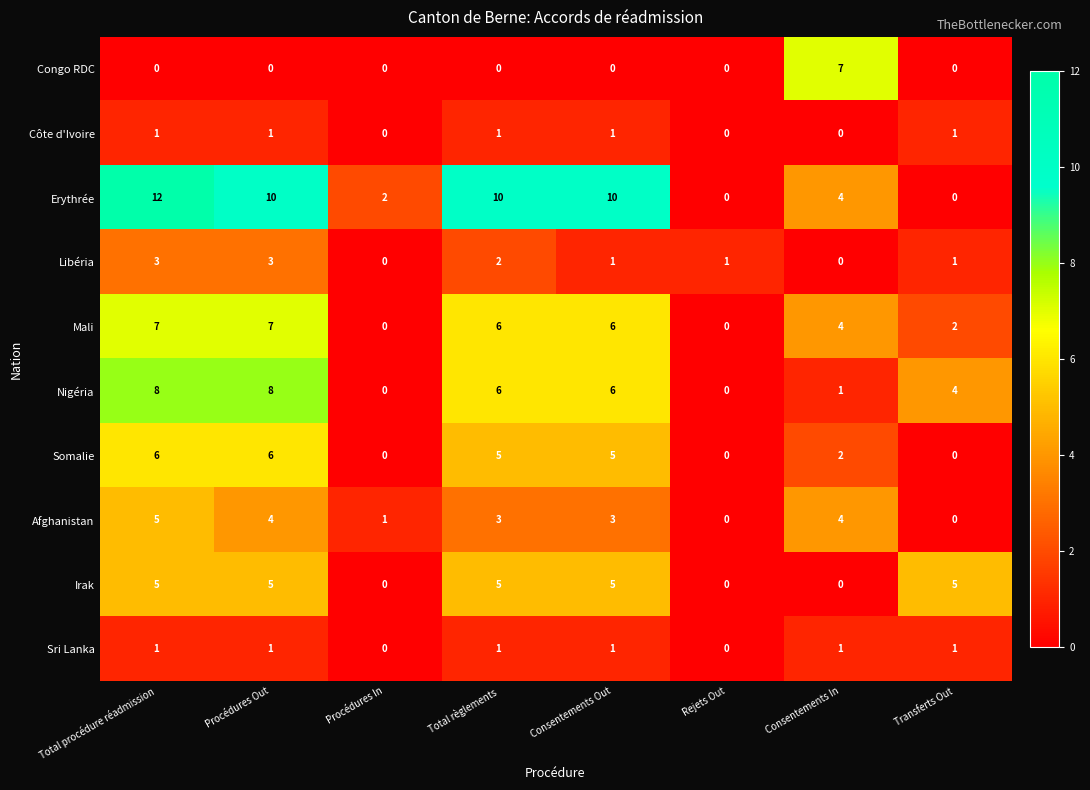

What is the difference between the highest and lowest values at Total procédure réadmission?

12